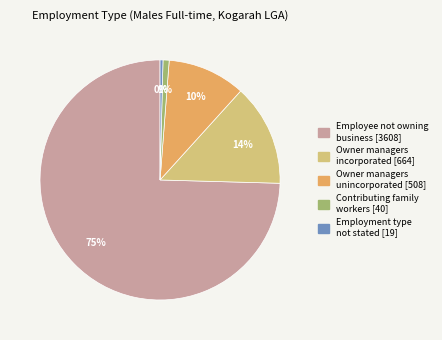

Do Owner managers unincorporated [508] and Employment type not stated [19] together represent more than half of the pie?

No